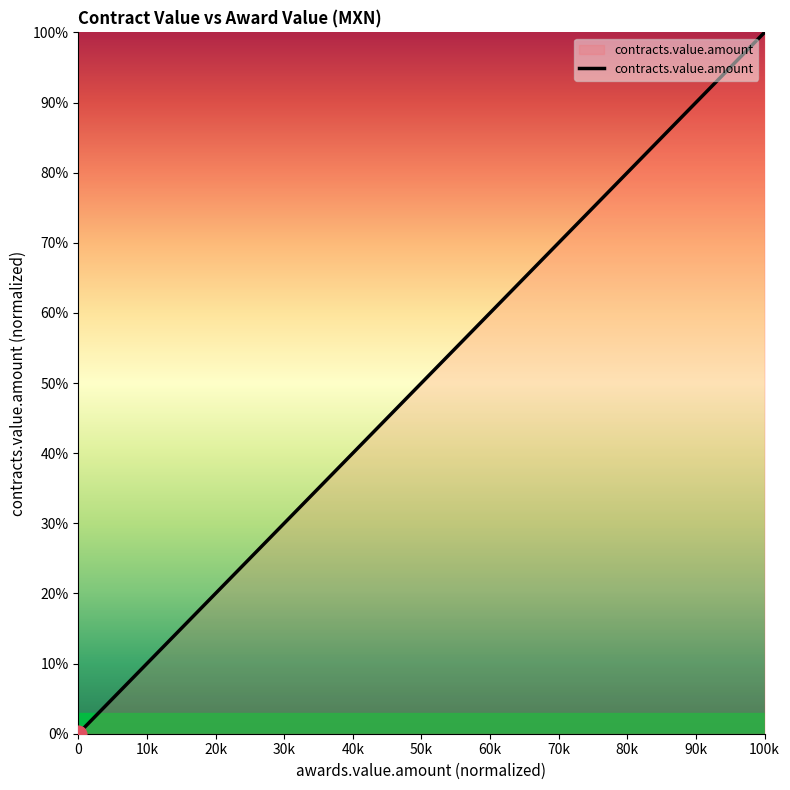

What is the greatest value displayed?

100.0